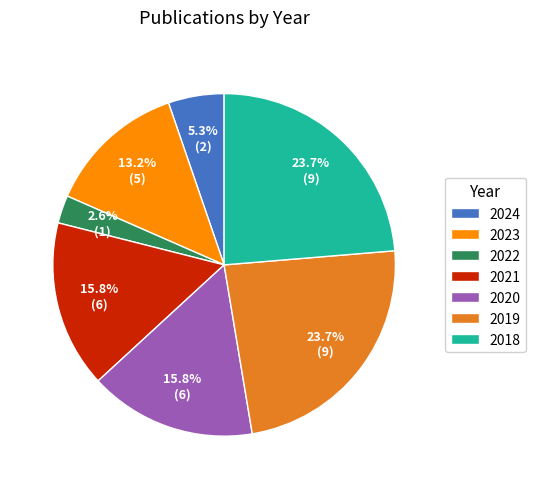

The 2020 slice represents 16% of the pie. True or false?

True